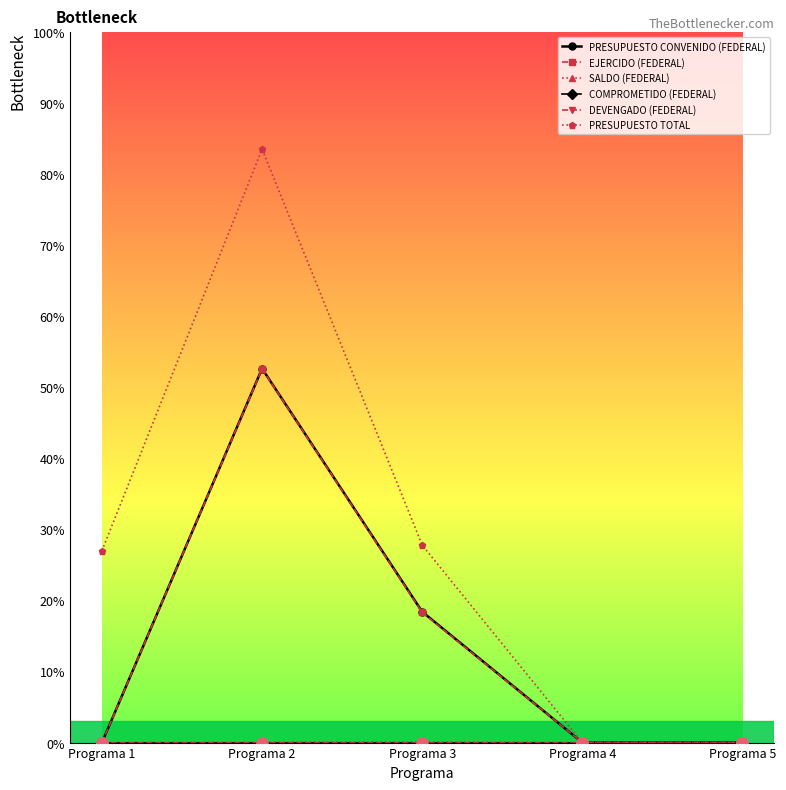

Which series has the largest total across all categories?

PRESUPUESTO TOTAL